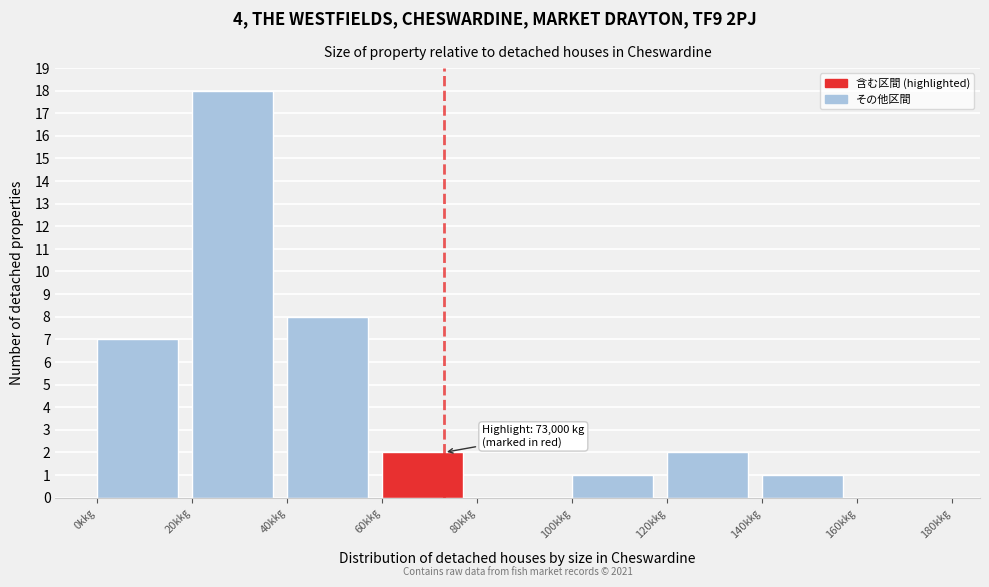

Reading left to right, list all the values displayed in this chart.

0k㎏=7	20k㎏=18	40k㎏=8	60k㎏=2	80k㎏=0	100k㎏=1	120k㎏=2	140k㎏=1	160k㎏=0